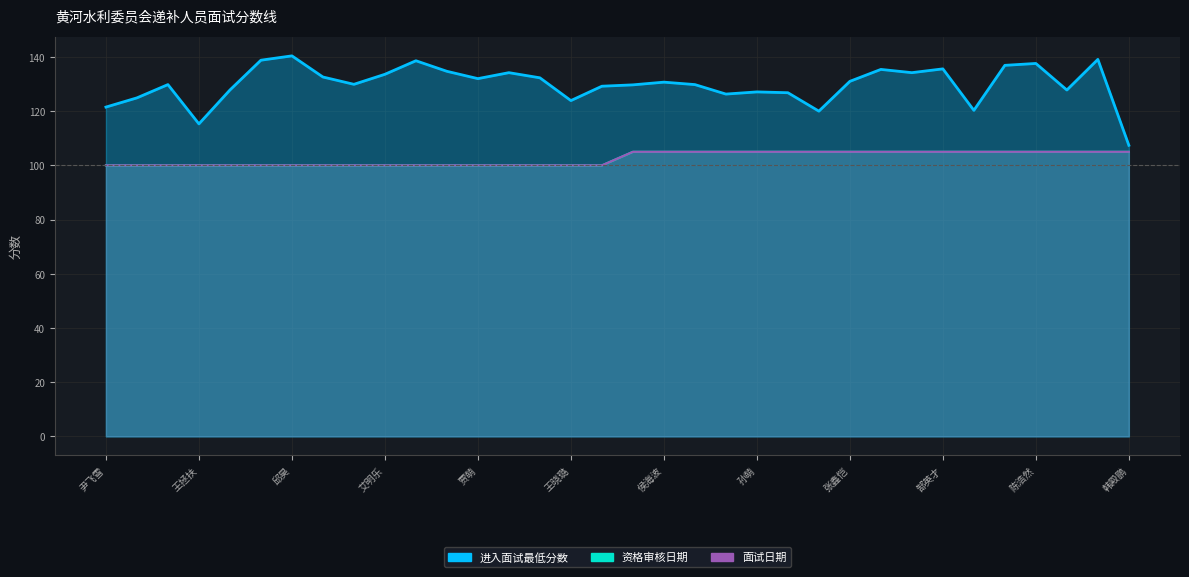

What is the sum of all 资格审核日期 values?

3485.0